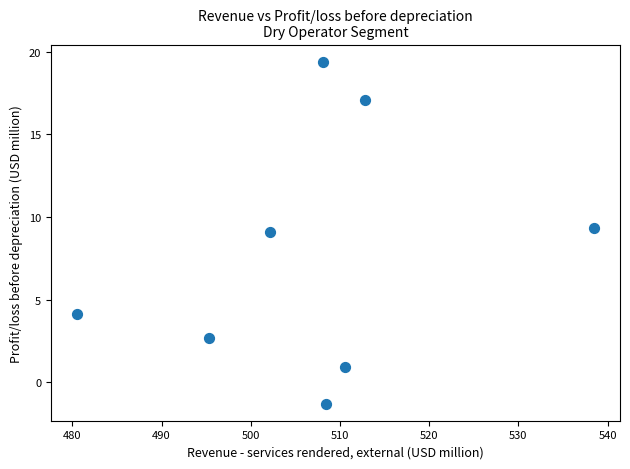

What is the range of Y values (max minus min)?

20.7